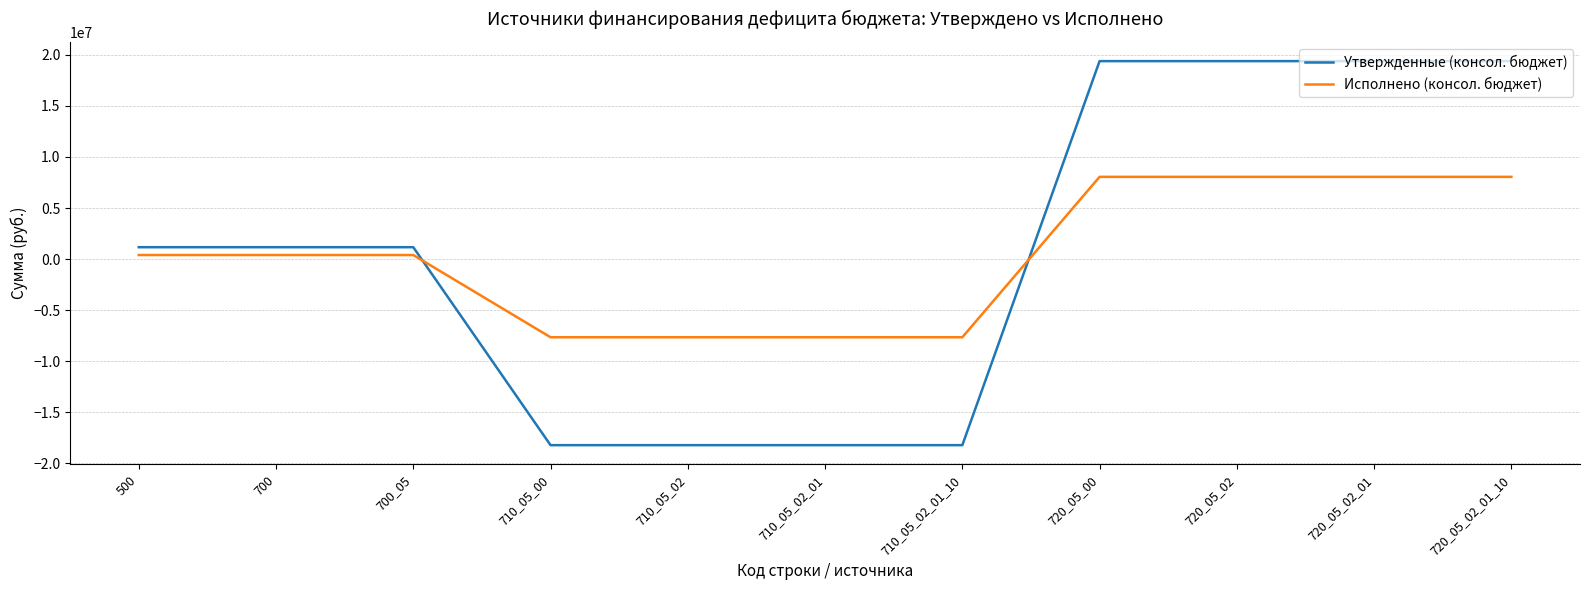

What is the maximum value for Исполнено (консол. бюджет)?

8047729.8